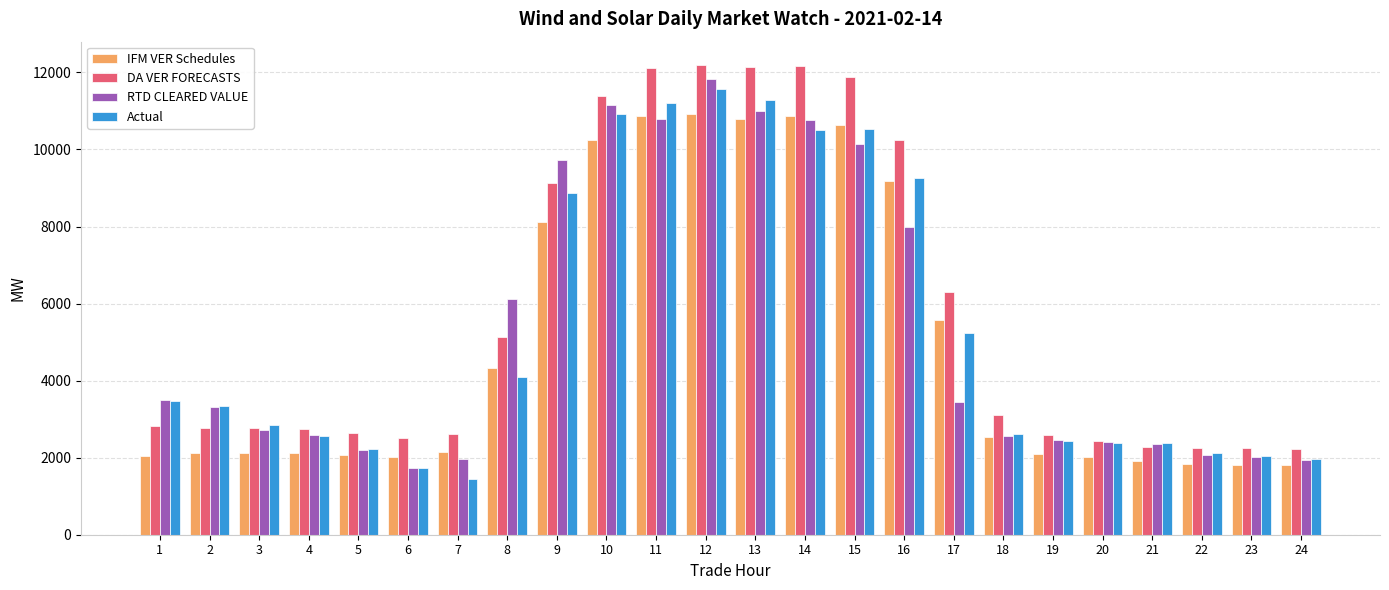

What is the difference between the highest and lowest values at 20?

428.5